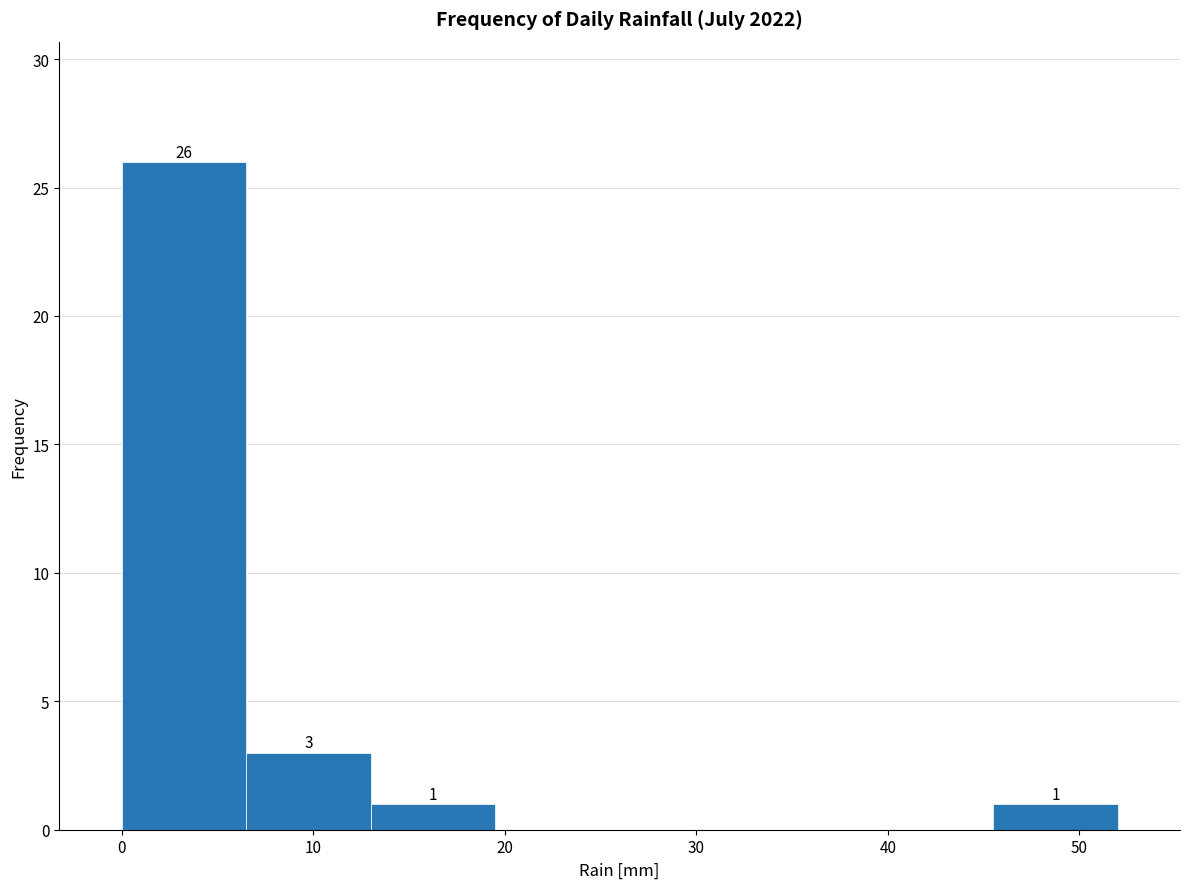

Over which range of the x-axis is the bar tallest?

0.0 to 6.5